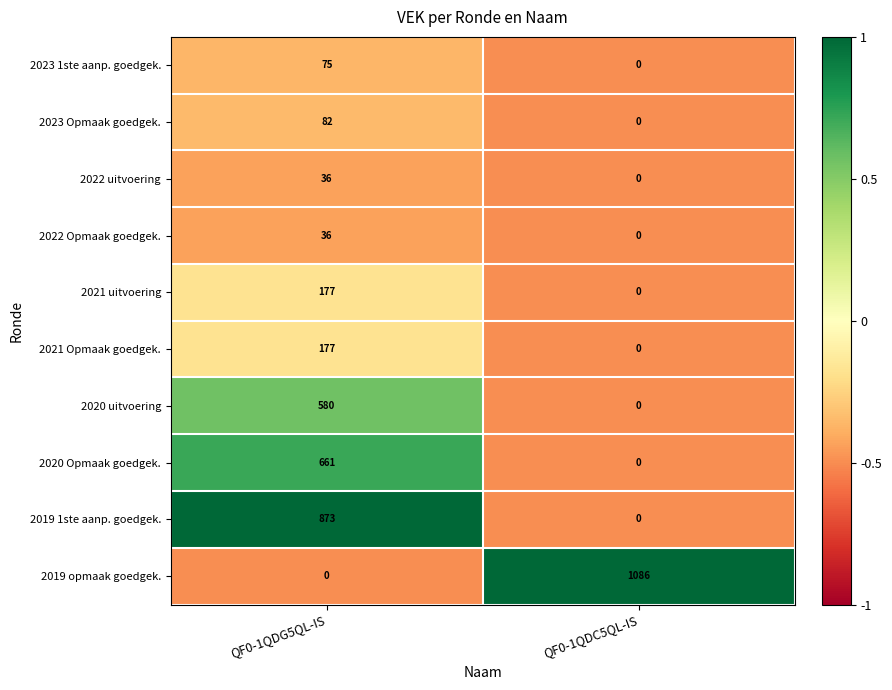

Count the number of categories in the chart.

2